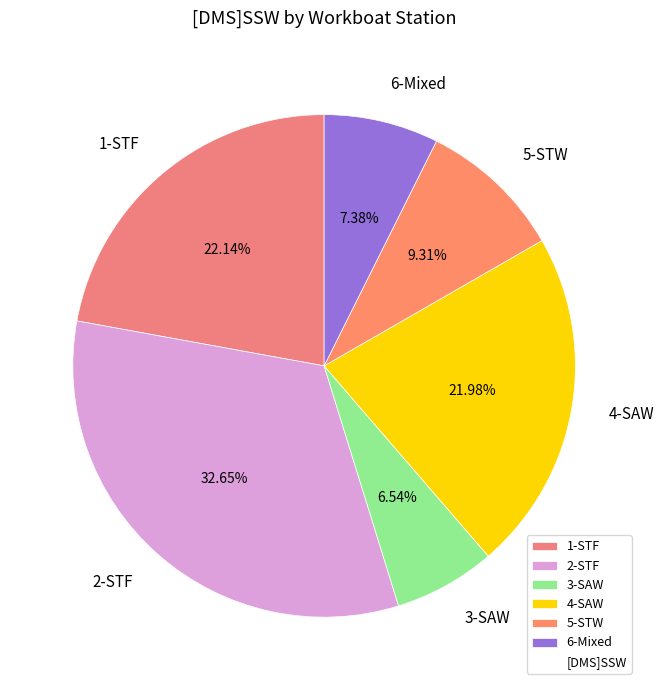

What is the largest slice in the pie chart?

2-STF